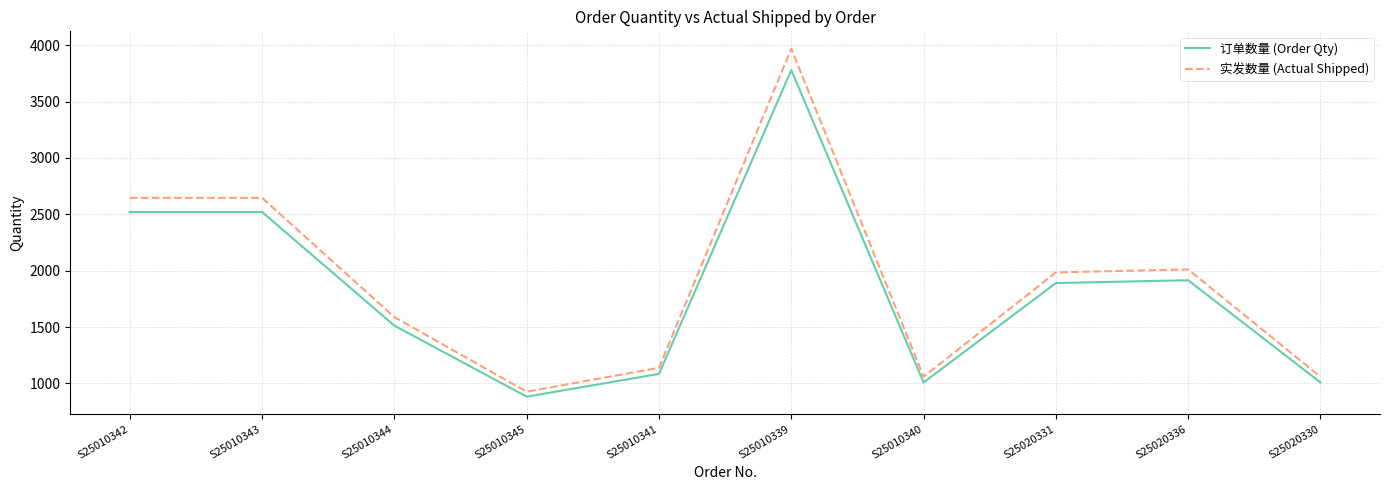

True or false: 实发数量 (Actual Shipped) and 订单数量 (Order Qty) intersect in this chart.

False